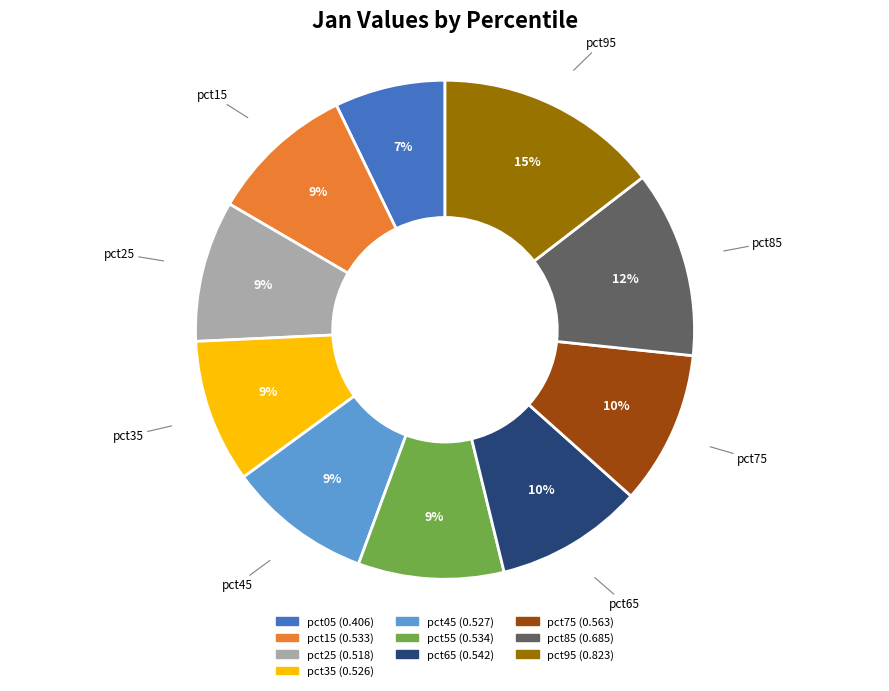

Combined, do pct55 and pct15 account for over 50%?

No